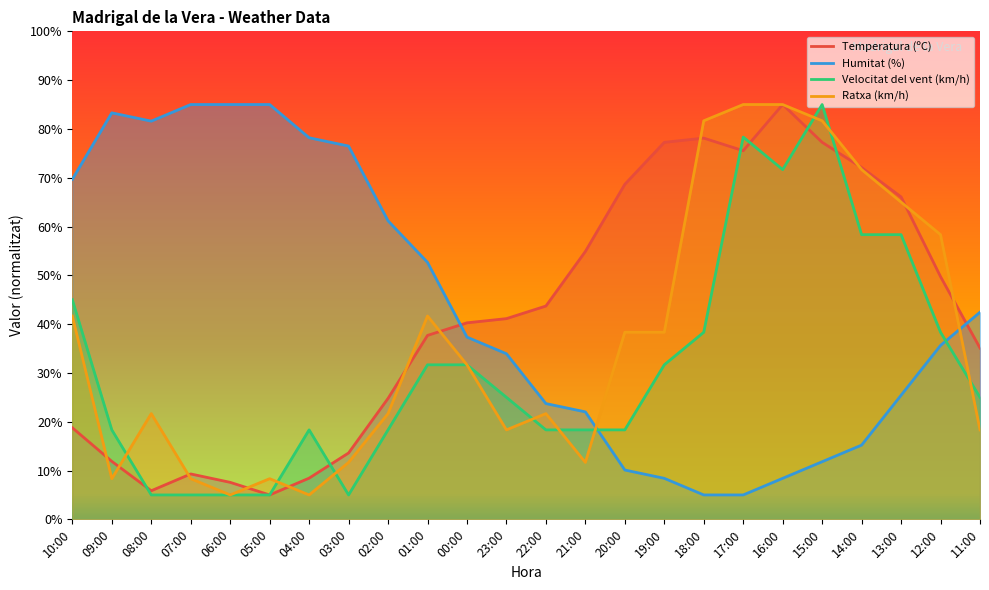

What is the highest value of the Velocitat del vent (km/h) series?

85.0